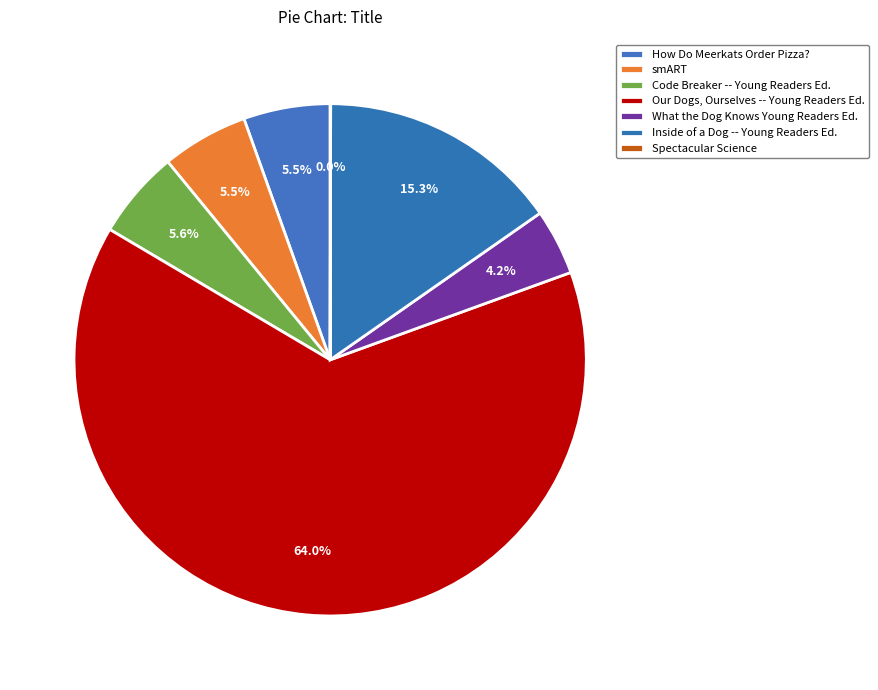

Count the number of slices in the pie.

7